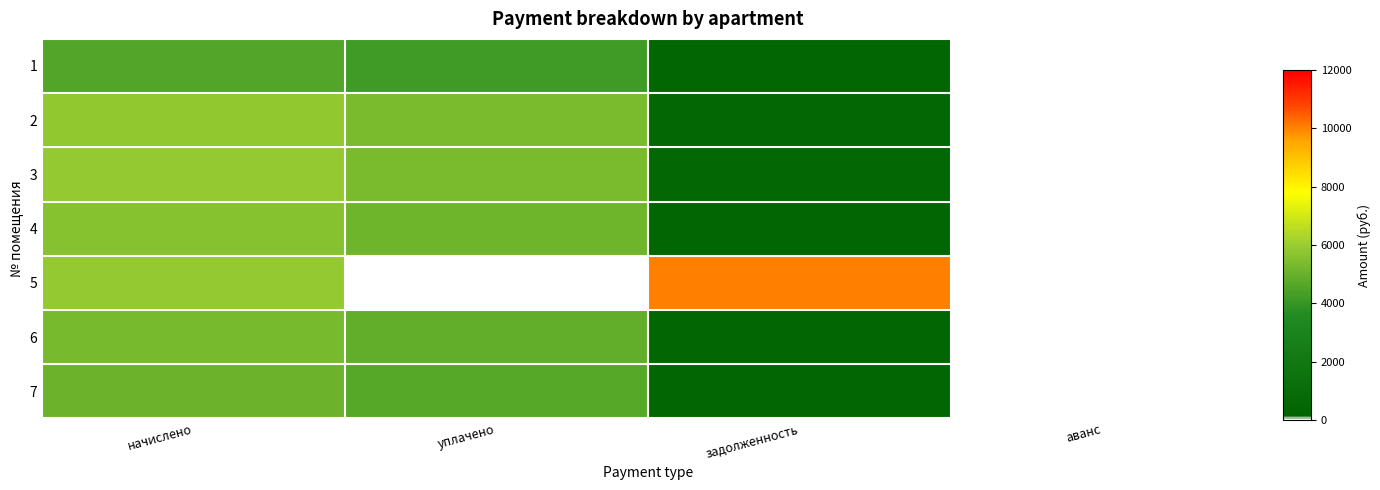

Reading right to left, what are all the values shown in this chart?

1: аванс=0.0	задолженность=379.6	уплачено=4175.8	начислено=4555.4
2: аванс=0.0	задолженность=487.4	уплачено=5360.9	начислено=5848.2
3: аванс=0.0	задолженность=489.4	уплачено=5383.4	начислено=5872.8
4: аванс=0.0	задолженность=465.8	уплачено=5123.8	начислено=5589.6
5: аванс=0.0	задолженность=10033.1	уплачено=0.0	начислено=5860.6
6: аванс=0.0	задолженность=443.2	уплачено=4875.5	начислено=5318.8
7: аванс=0.0	задолженность=424.8	уплачено=4672.4	начислено=5097.1